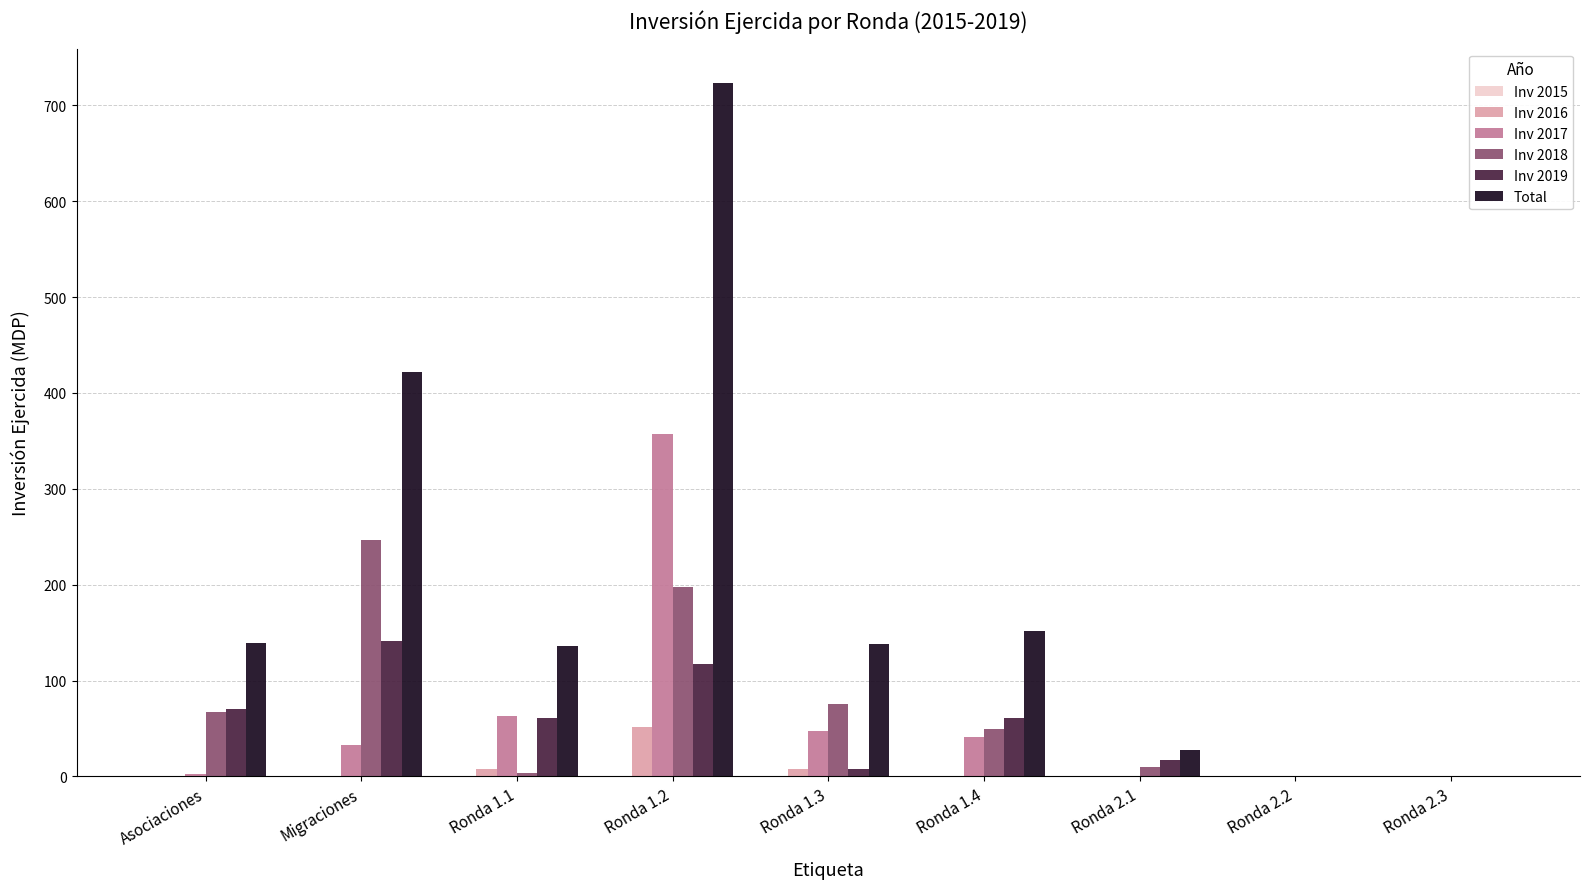

What is the sum of the Inv 2016 values at Ronda 2.2 and Ronda 1.3?

7.7